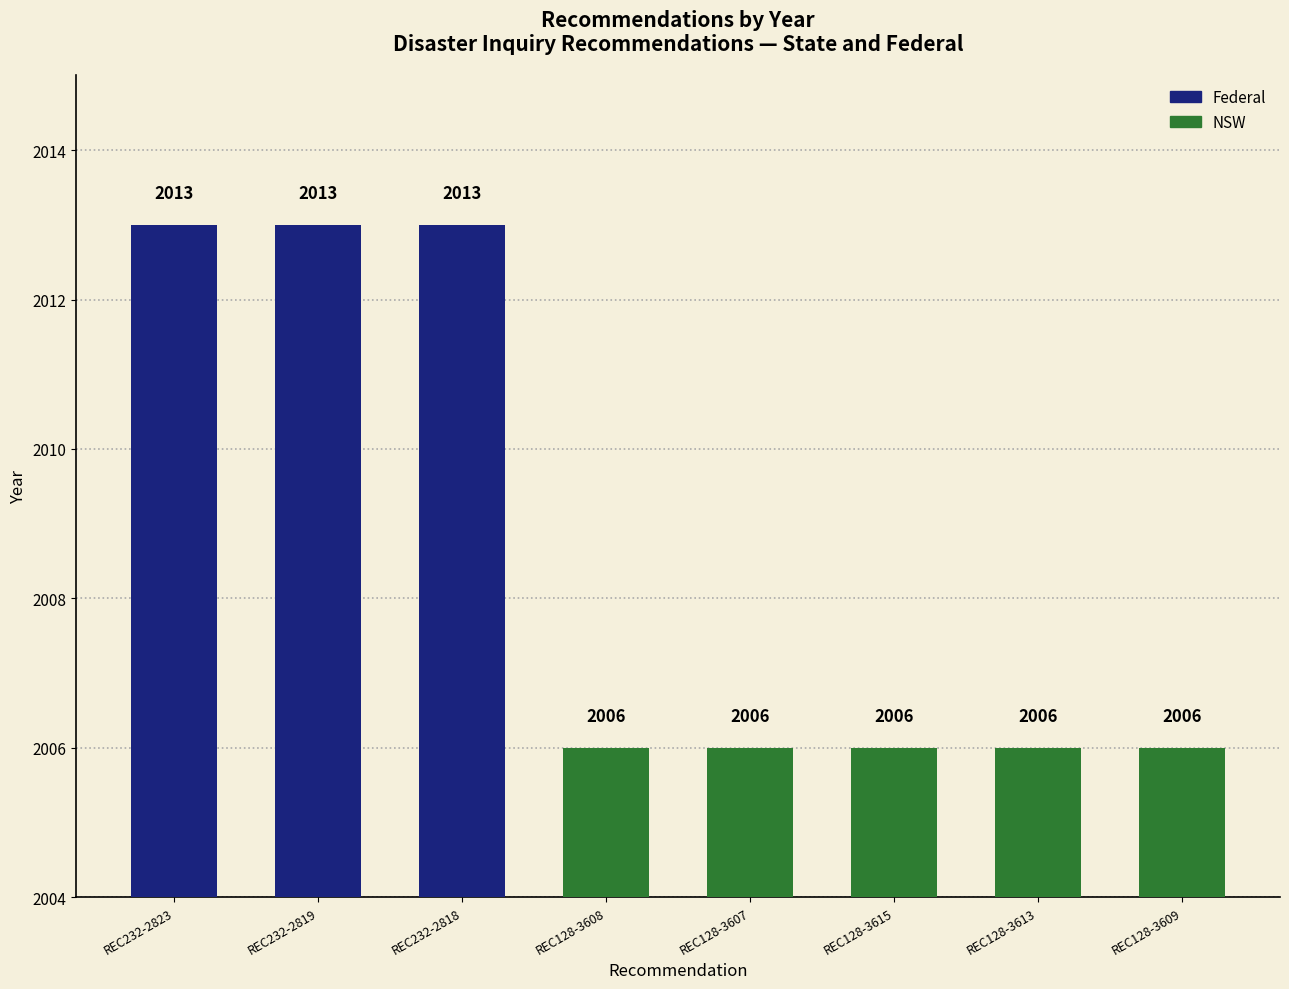

What is the ratio of the value at REC128-3609 to the value at REC232-2818?

1.0